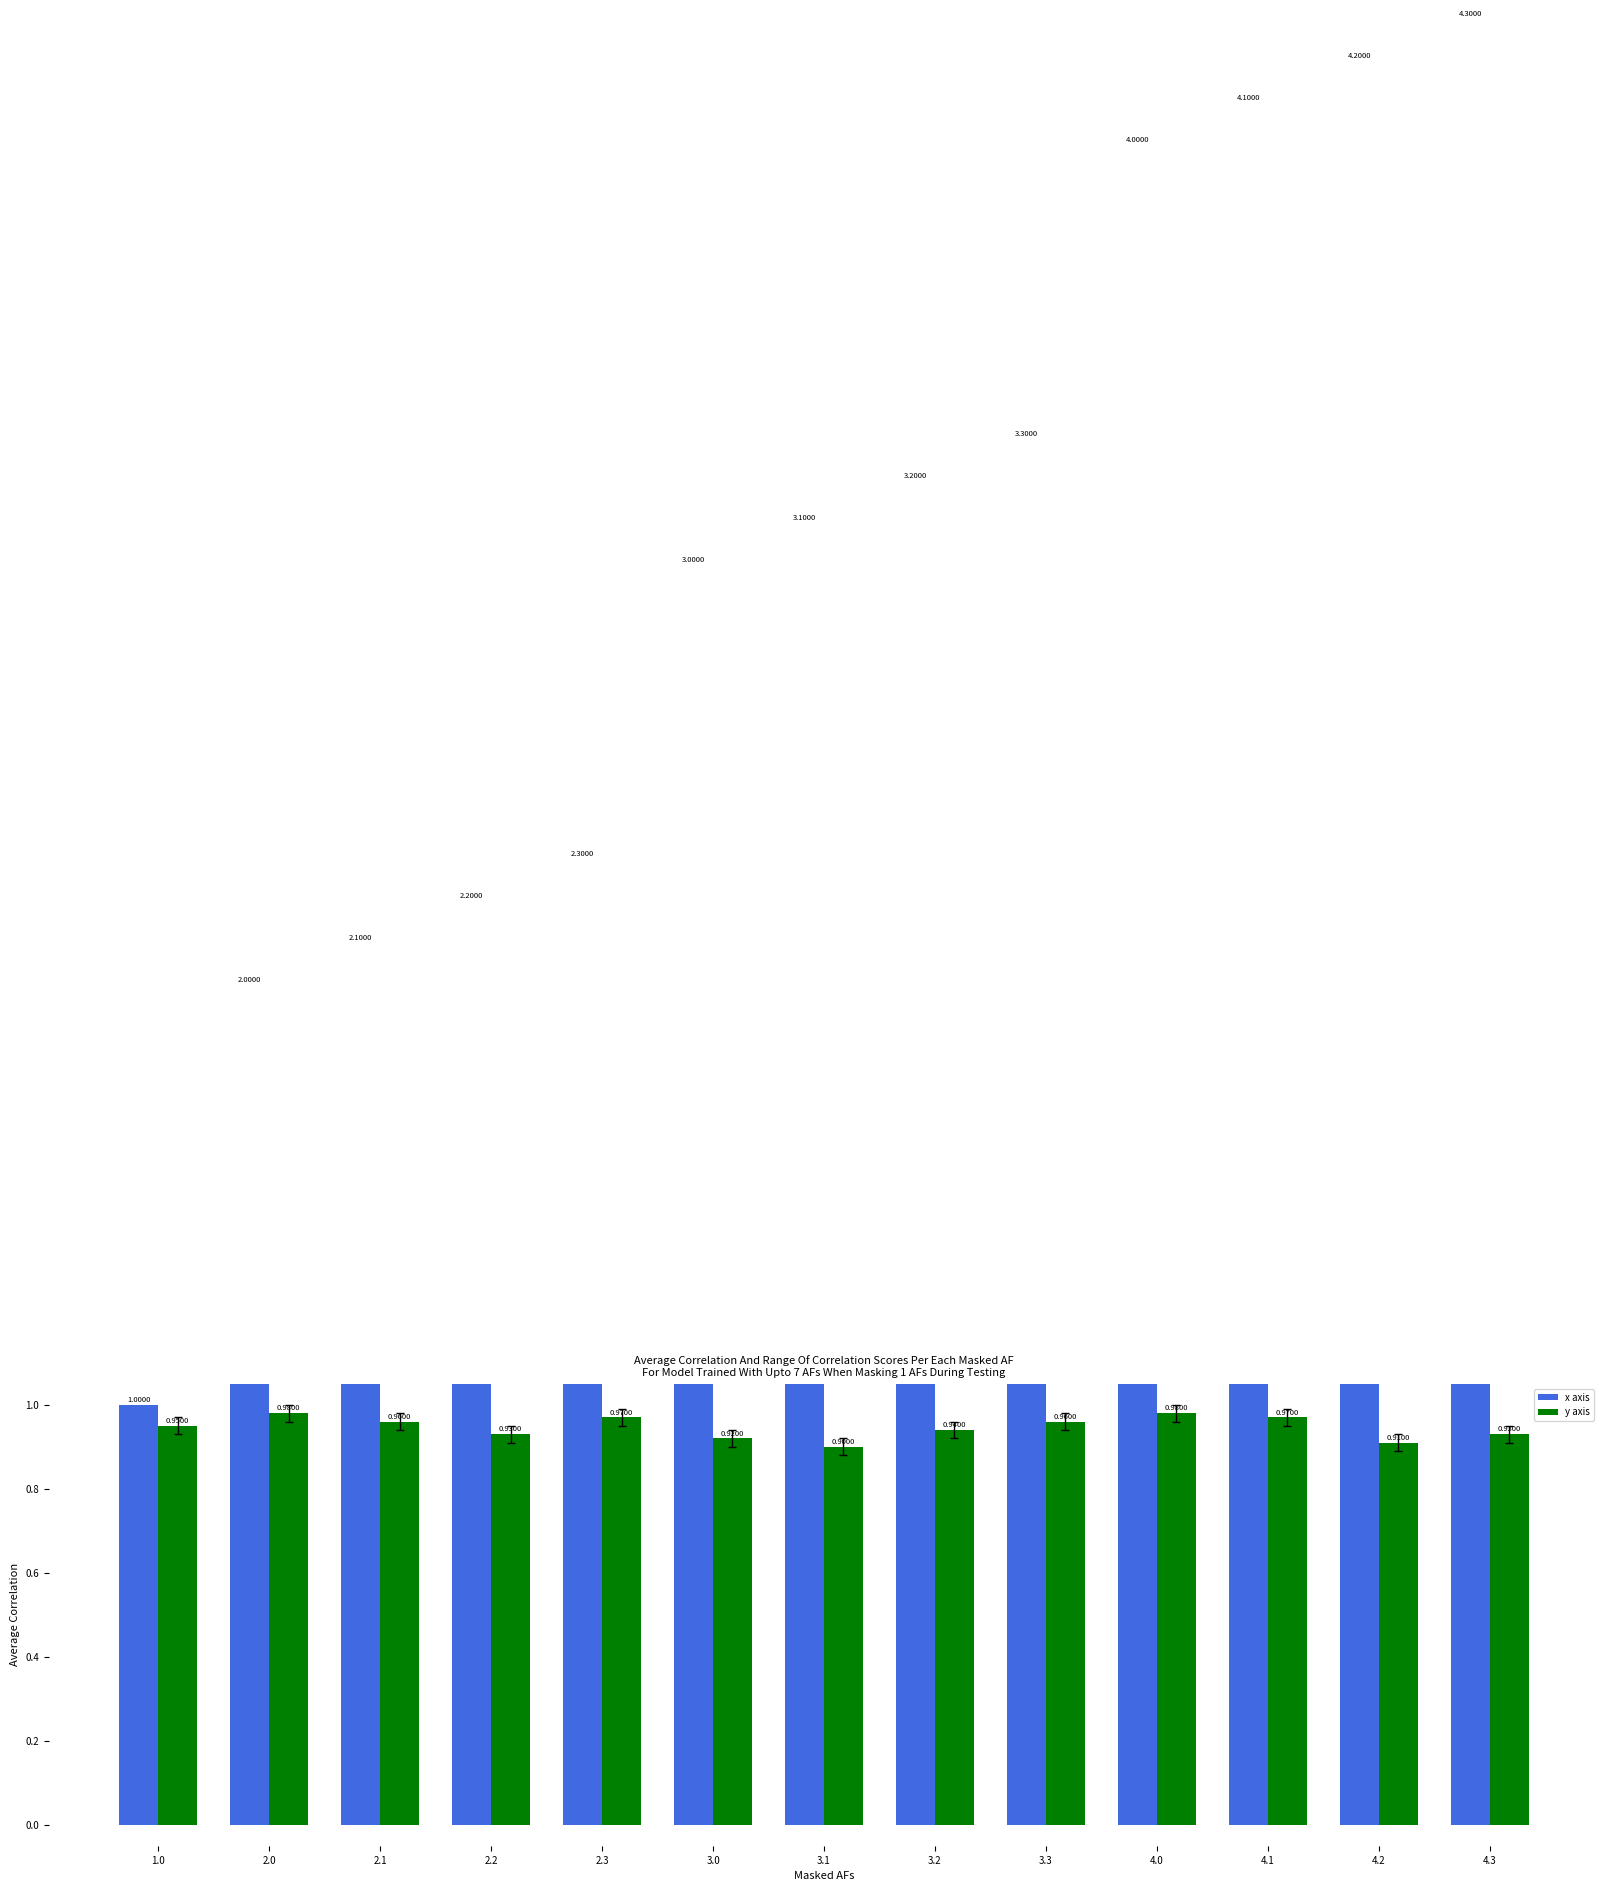

What position from the right is 2.0?

12